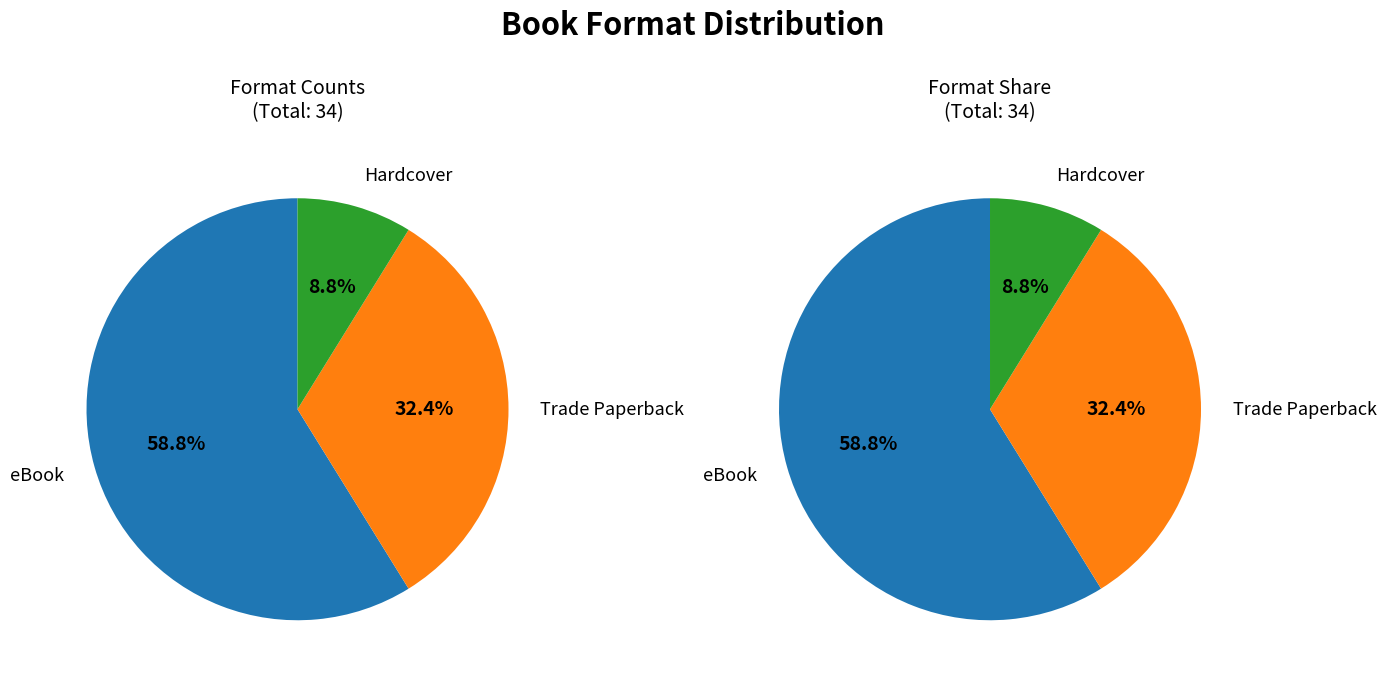

The Trade Paperback slice represents 32% of the pie. True or false?

True